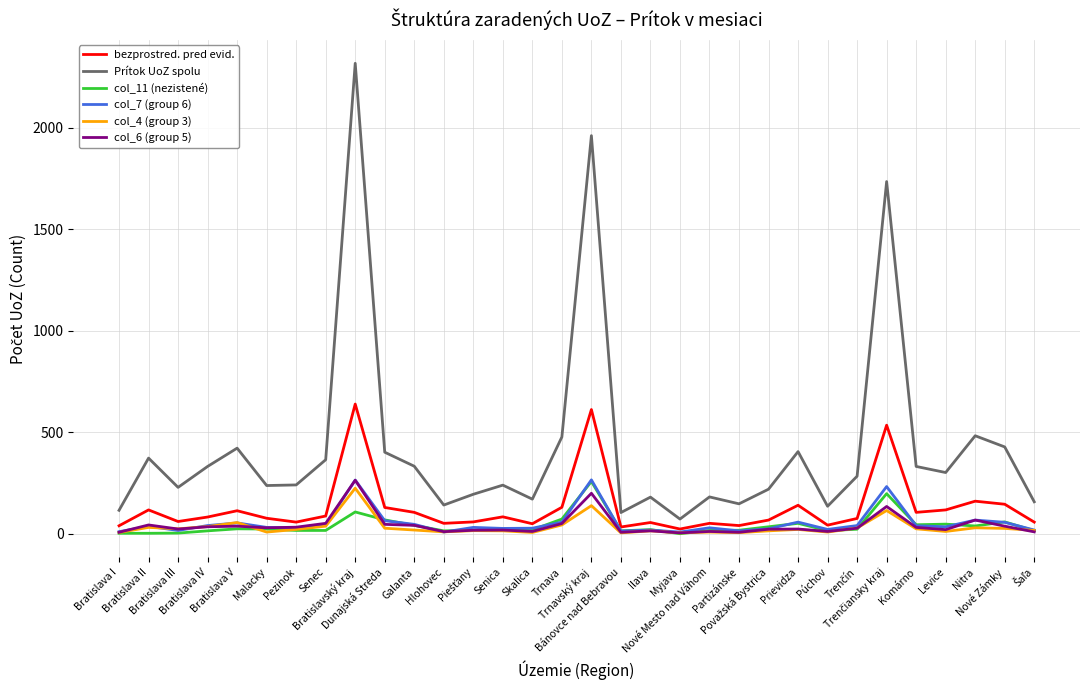

The Prítok UoZ spolu series shows 142 at Hlohovec. True or false?

True